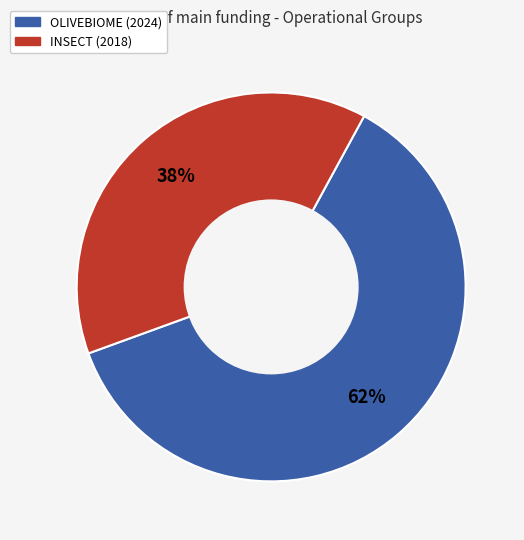

How many segments does this pie chart have?

2